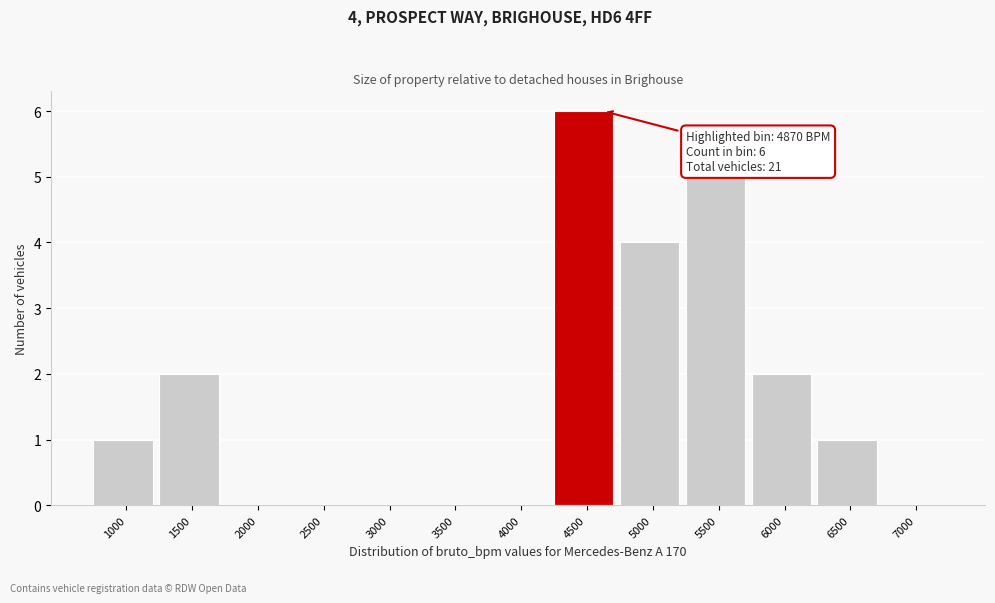

Reading left to right, extract all data points from this chart.

1000=1	1500=2	2000=0	2500=0	3000=0	3500=0	4000=0	4500=6	5000=4	5500=5	6000=2	6500=1	7000=0